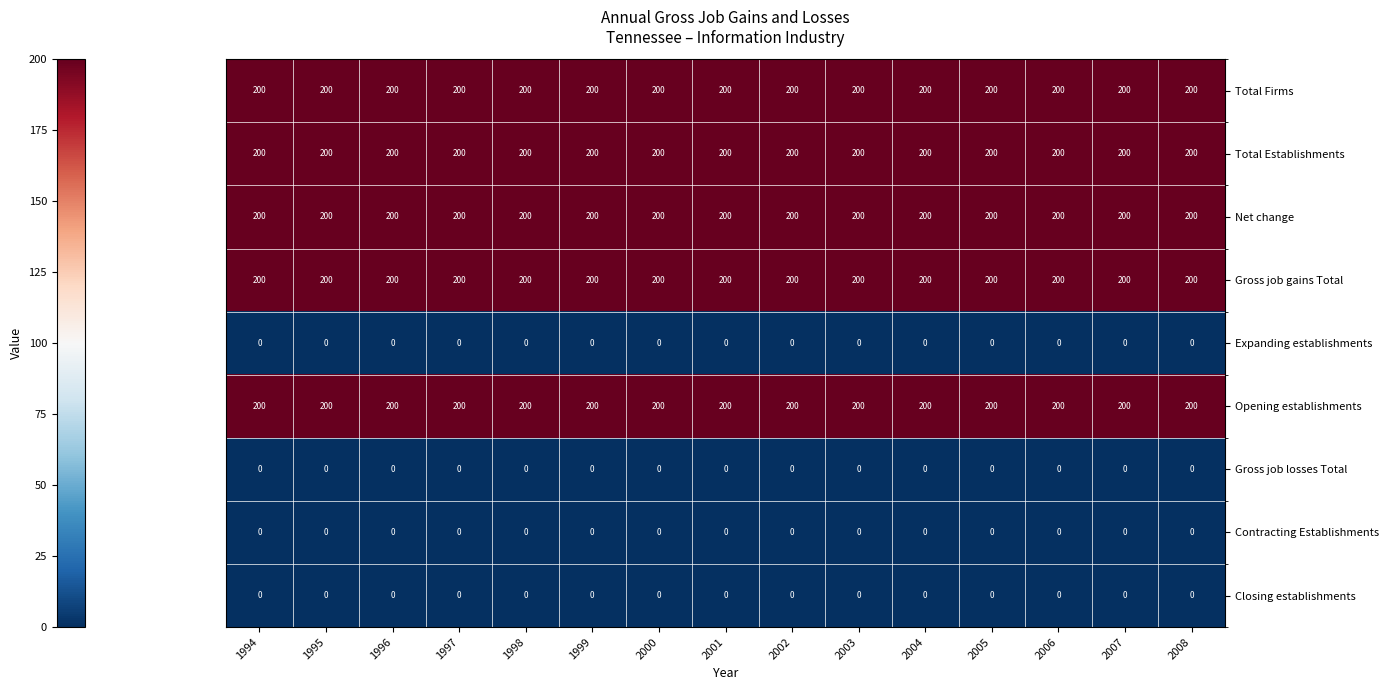

True or false: Total Establishments has a value of 343 at 2000.

False